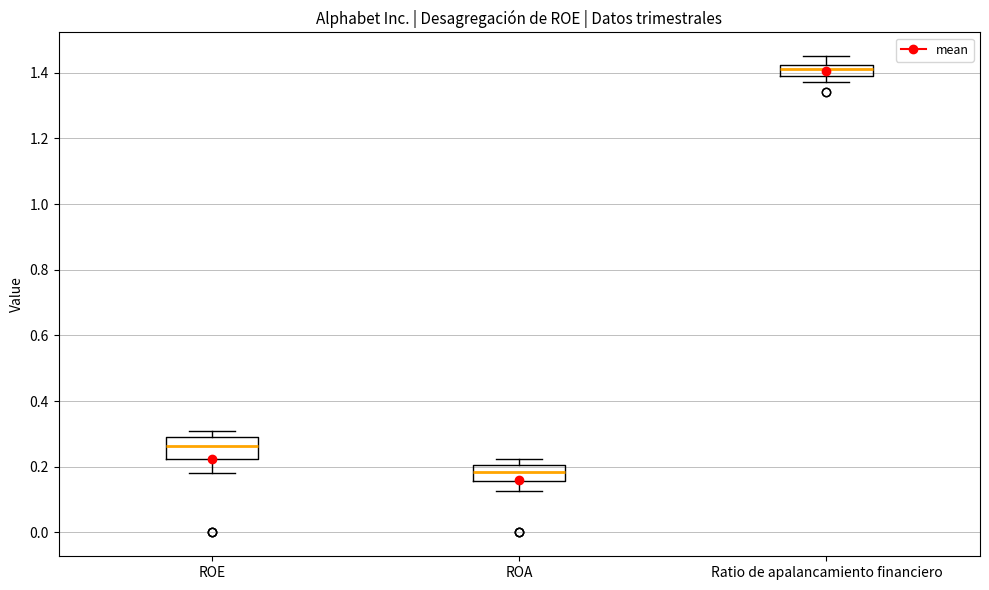

Reading left to right, read every box against the y-axis: the position of its median line, the range the box covers, and the ends of its whiskers. The values are not printed on the chart, so give them approximately, as read against the axis.

ROE: median 0.26, box 0.22 to 0.28, whiskers 0.18 to 0.30
ROA: median 0.18, box 0.16 to 0.20, whiskers 0.12 to 0.22
Ratio de apalancamiento financiero: median 1.42 (inside the box), box 1.40 to 1.42, whiskers 1.38 to 1.46